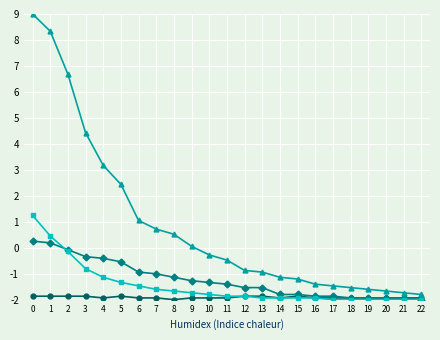

What is the maximum value shown in the chart?

9.0